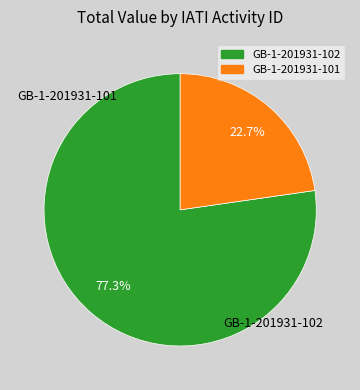

Which slice represents more than half of the pie?

GB-1-201931-102